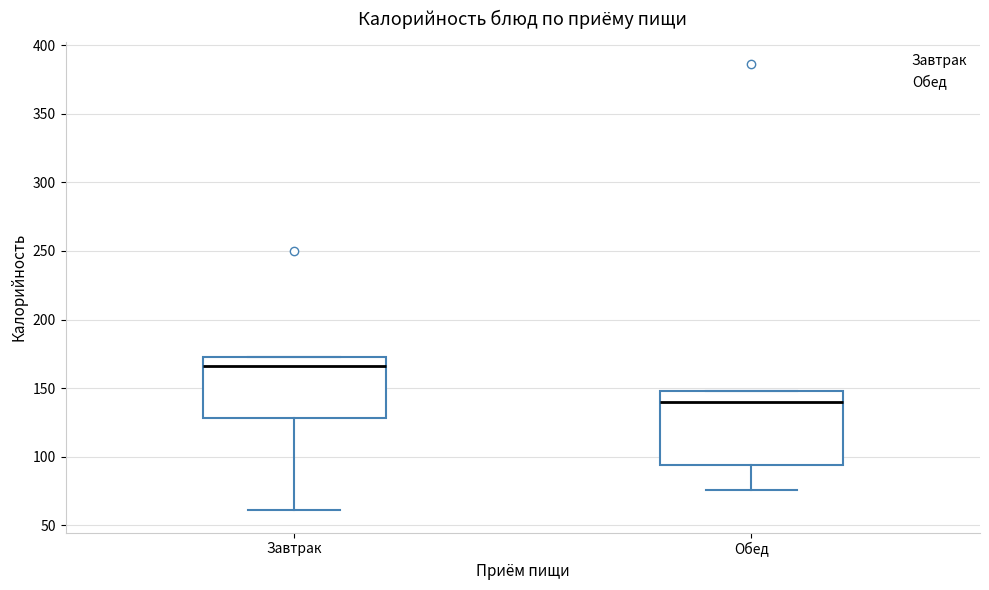

Where is the upper edge of the box for Обед on the y-axis? The values are not printed on the chart, so give them approximately, as read against the axis.

150